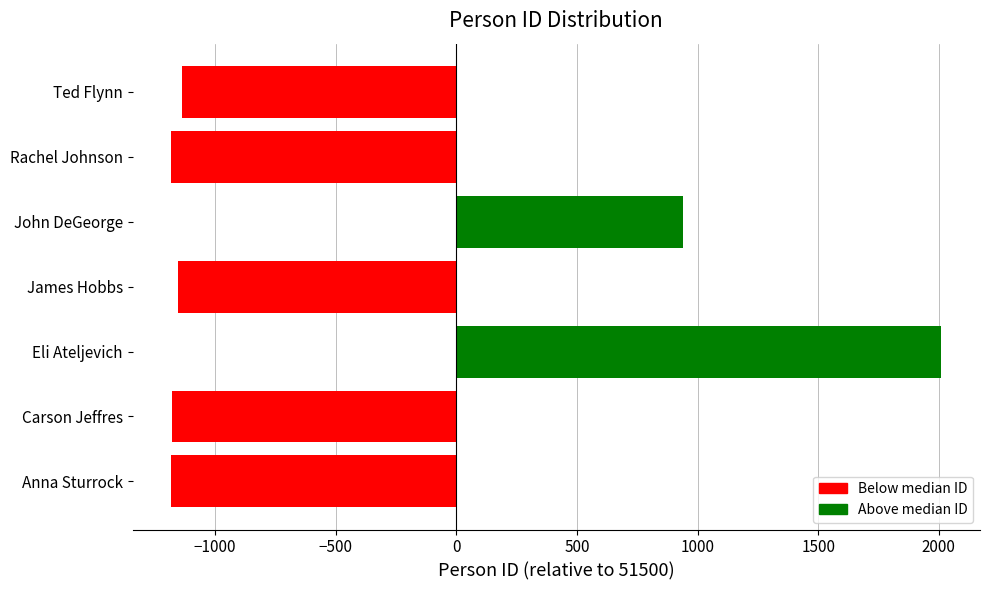

Read the value at Carson Jeffres, to the nearest 50.

-1200